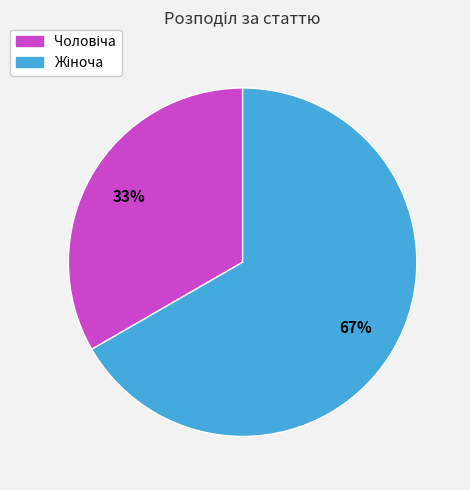

Is there a majority slice in this chart?

Yes